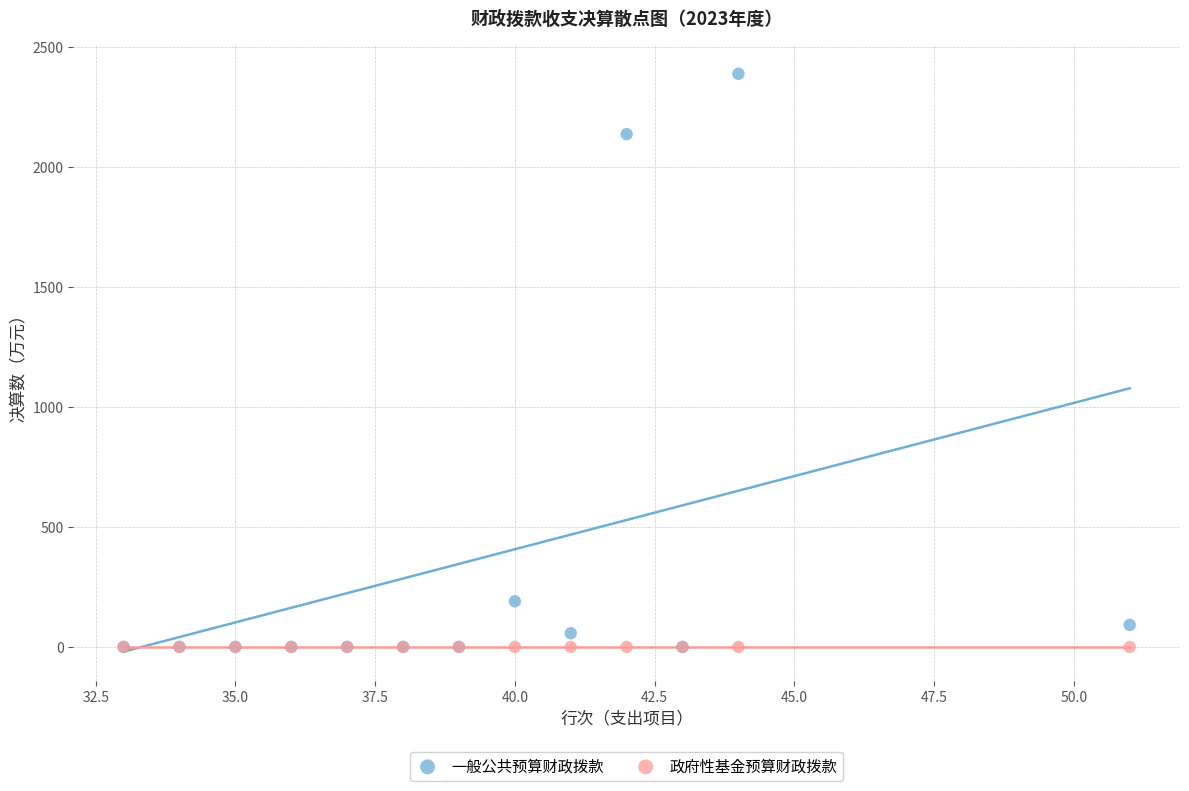

Which series contains the highest Y value?

一般公共预算财政拨款